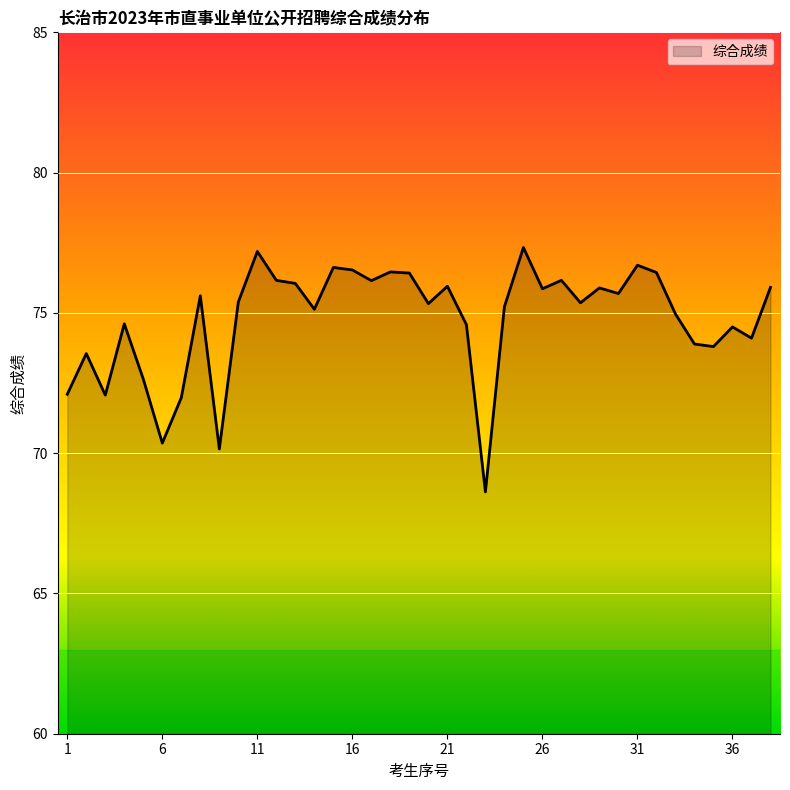

What is the smallest value displayed?

68.6